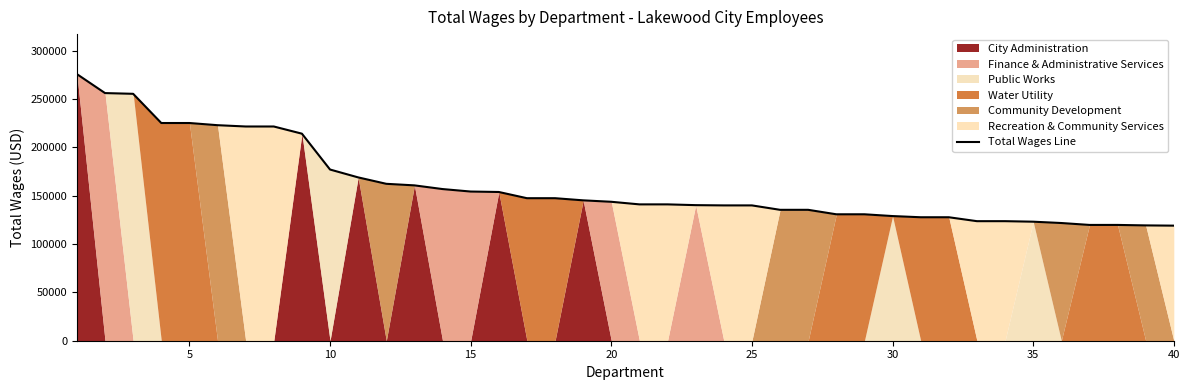

True or false: there are more than 2 points higher than both neighbors.

False